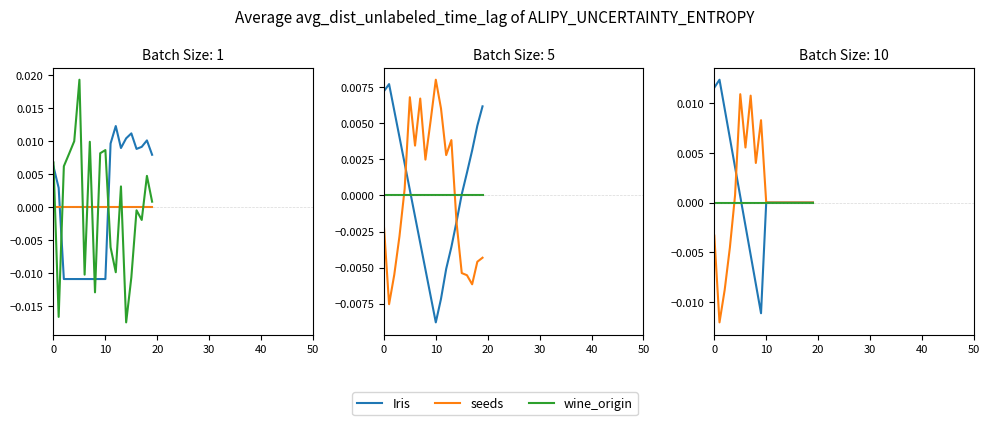

The value of Iris at 16 is -0.0. True or false?

False